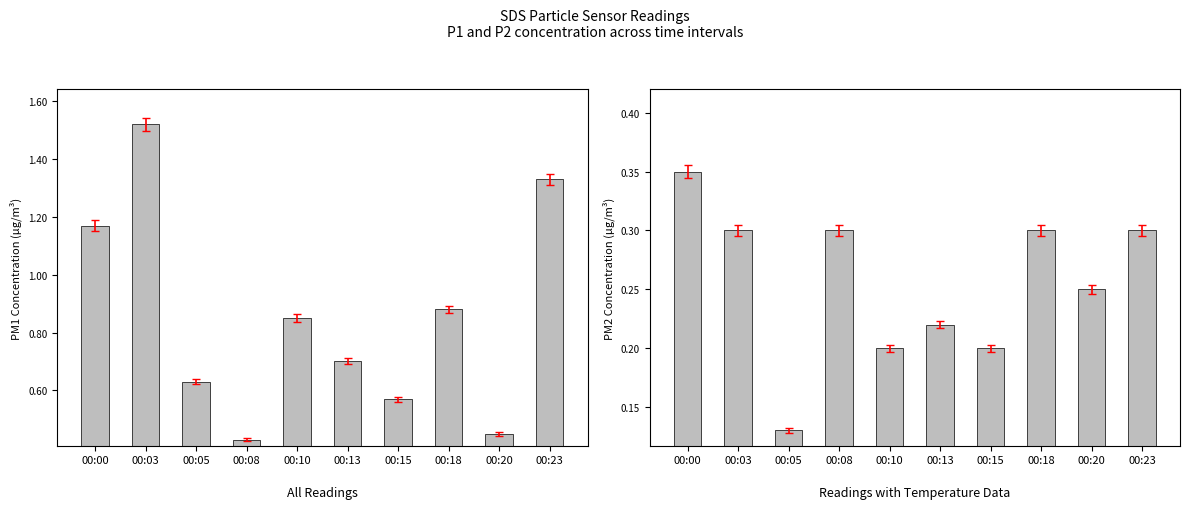

Is the value of SDS_P2 at 00:18 greater than the value of SDS_P1 at 00:23?

No